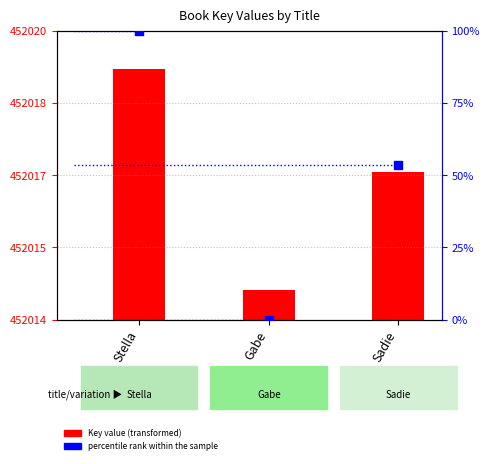

Which series contains the lowest Y value?

percentile rank within the sample